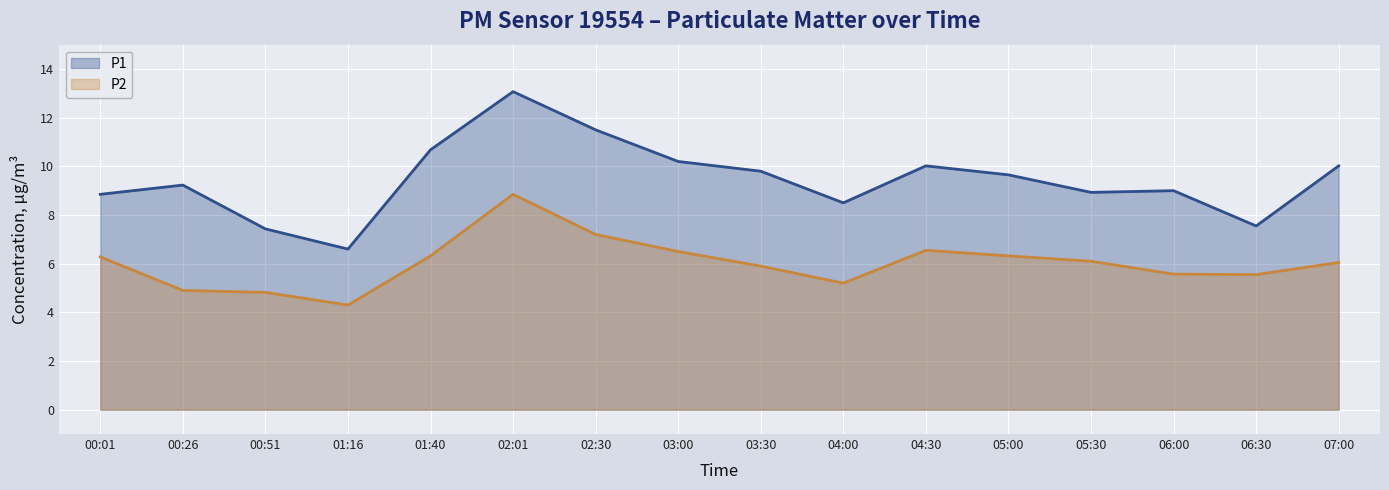

Which category has the highest value in the P2 line series?

02:01